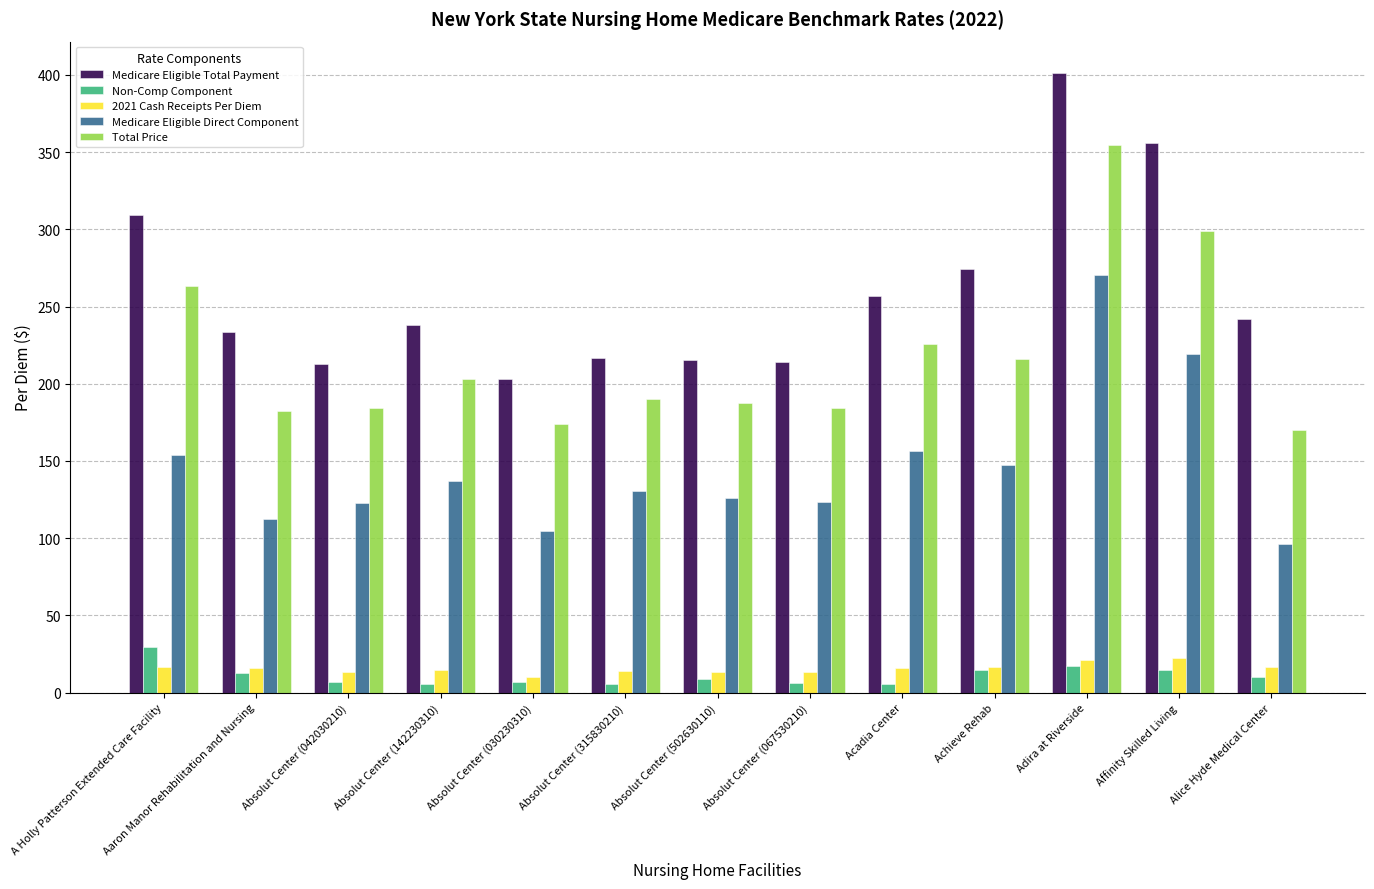

What are all the series names shown in the legend?

Medicare Eligible Total Payment, Non-Comp Component, 2021 Cash Receipts Per Diem, Medicare Eligible Direct Component, Total Price